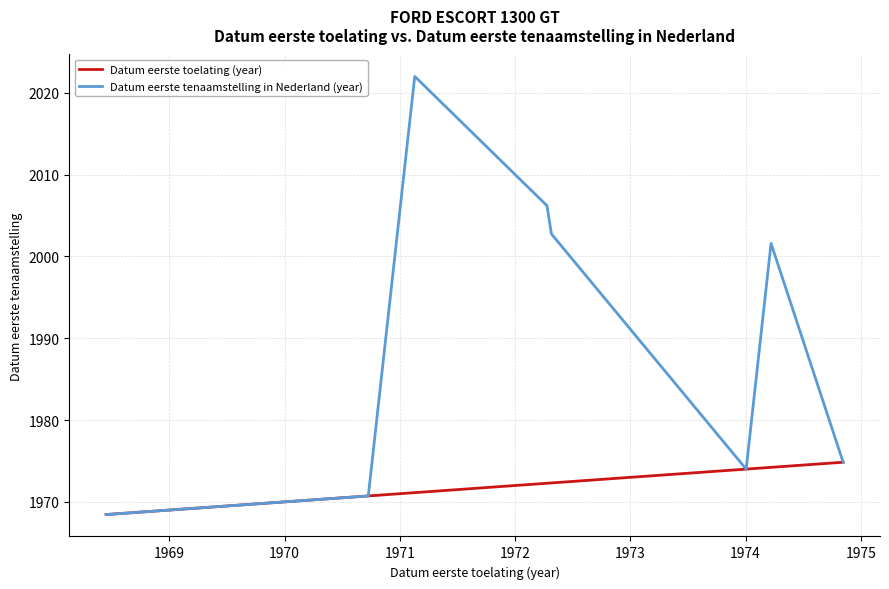

What is the greatest value displayed?

2022.0